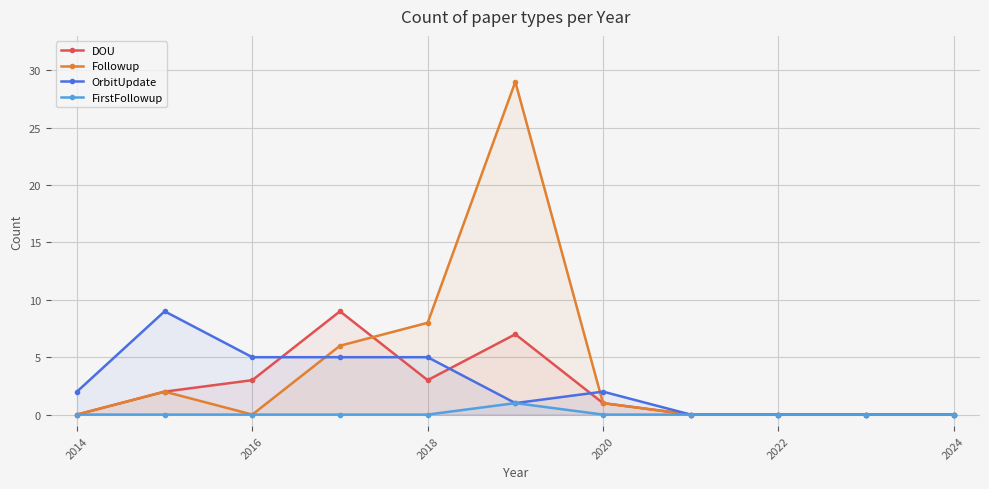

Reading left to right, what are all the values shown in this chart?

DOU: 0	2	3	9	3	7	1	0	0	0	0
Followup: 0	2	0	6	8	29	1	0	0	0	0
OrbitUpdate: 2	9	5	5	5	1	2	0	0	0	0
FirstFollowup: 0	0	0	0	0	1	0	0	0	0	0